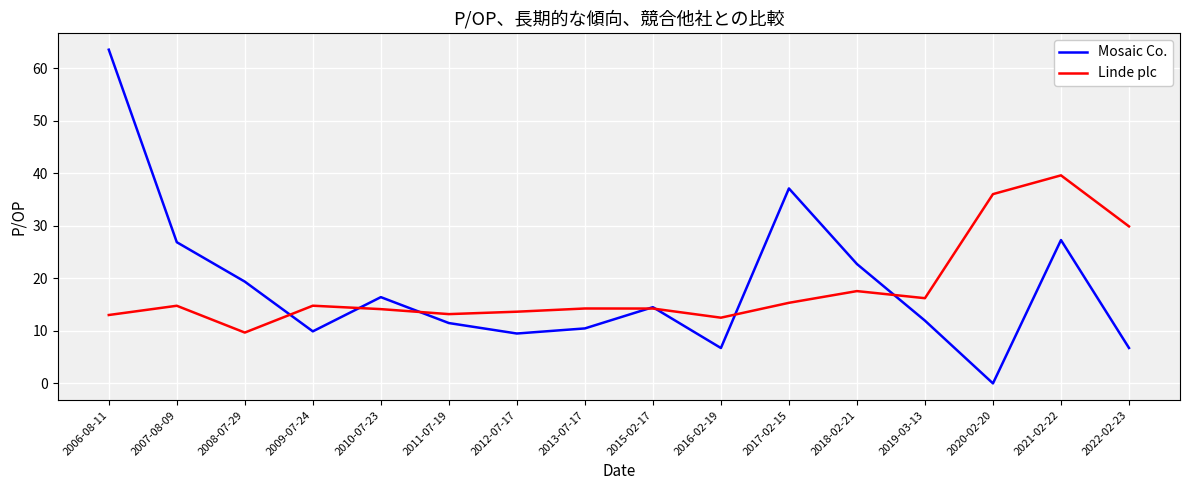

List the series in order of their peak value, highest first.

Mosaic Co., Linde plc